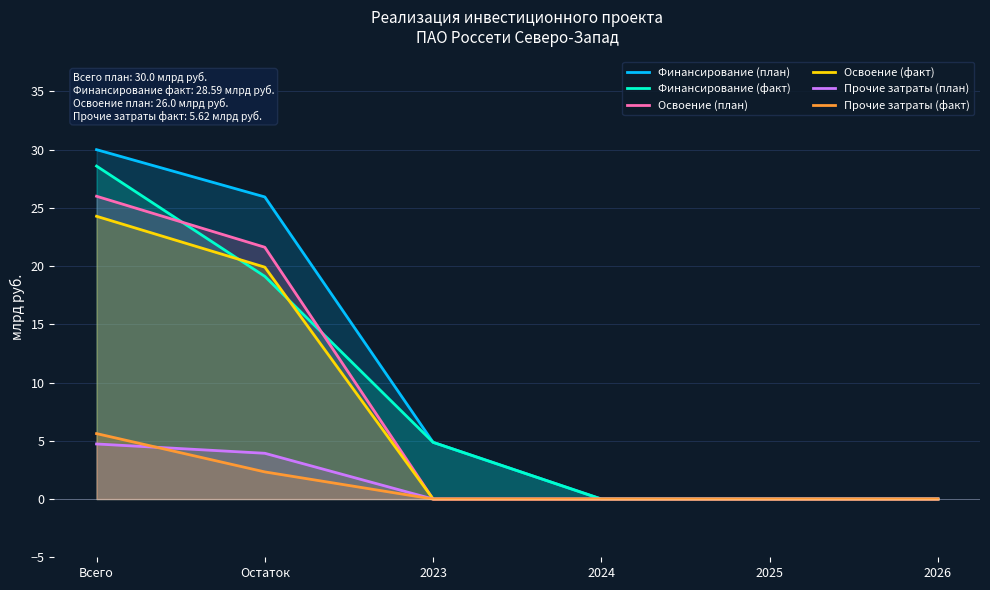

What are all the series names shown in the legend?

Финансирование (план), Финансирование (факт), Освоение (план), Освоение (факт), Прочие затраты (план), Прочие затраты (факт)